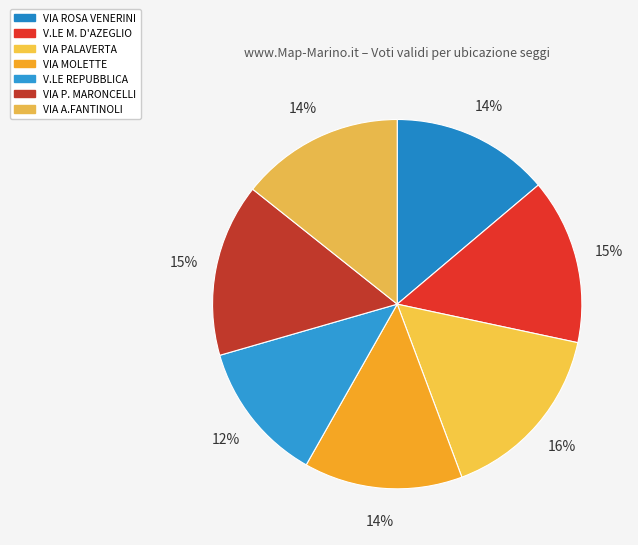

What percentage is the VIA PALAVERTA slice, to the nearest percent?

16%